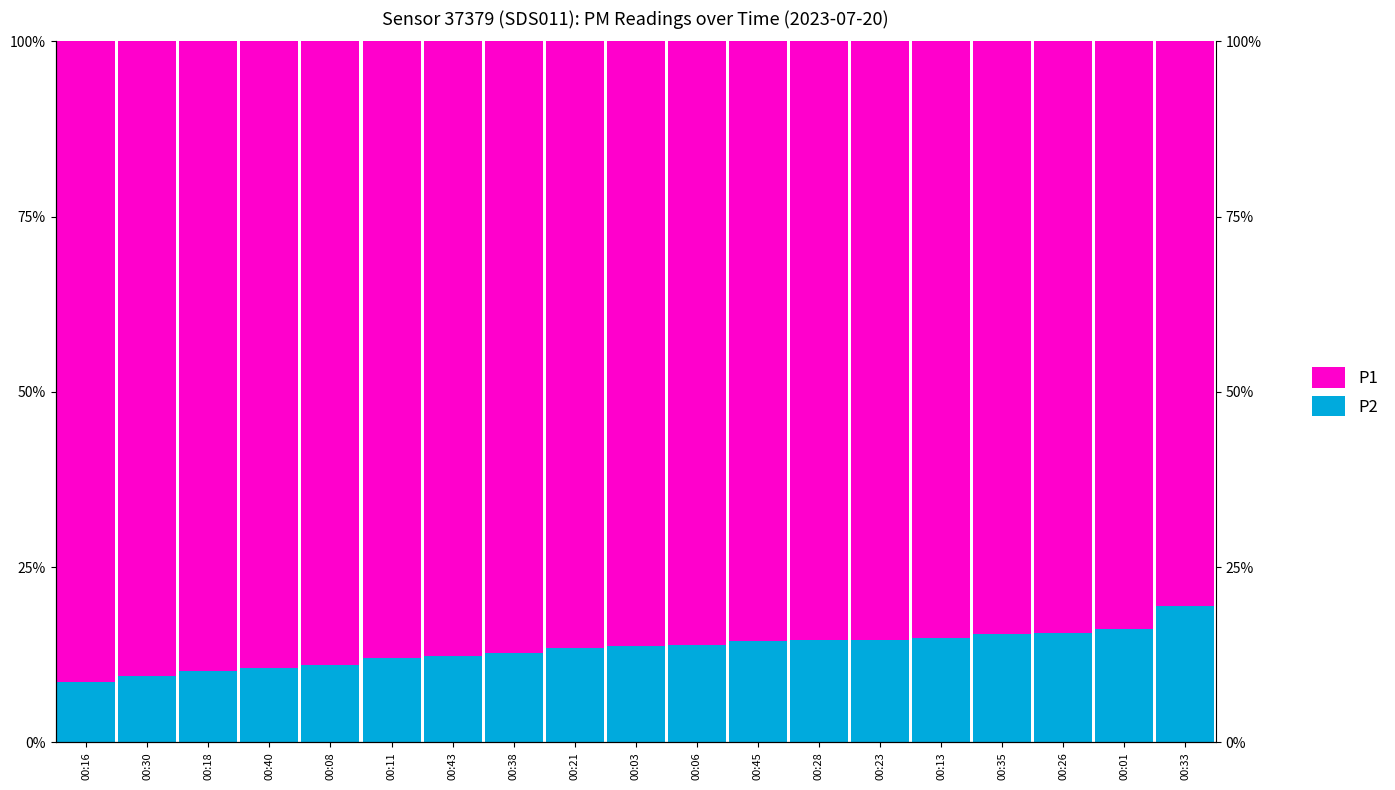

What is the value of the P2 bar at the 7th from the left?

12.3